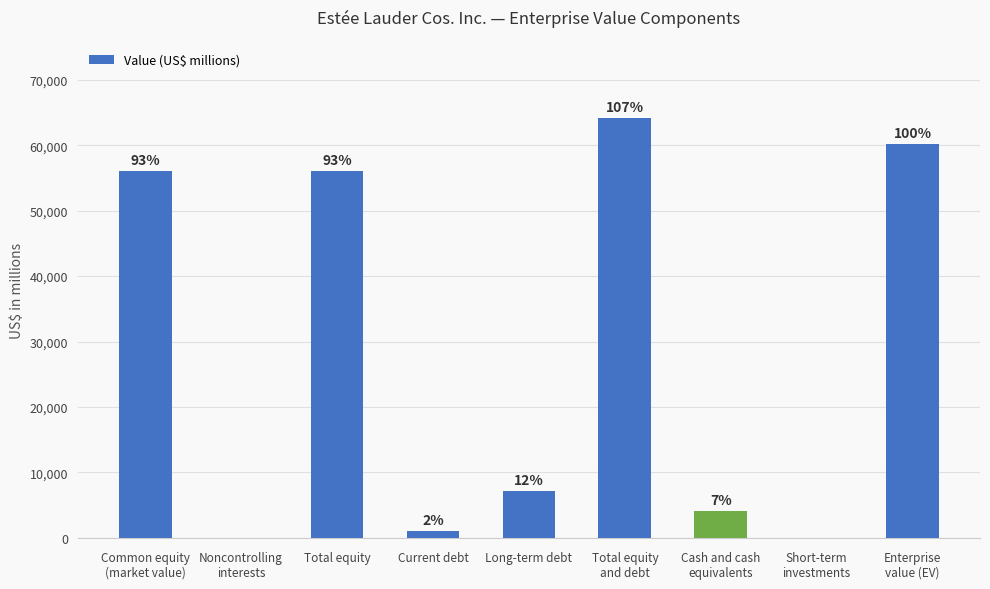

Are the bars horizontal?

No